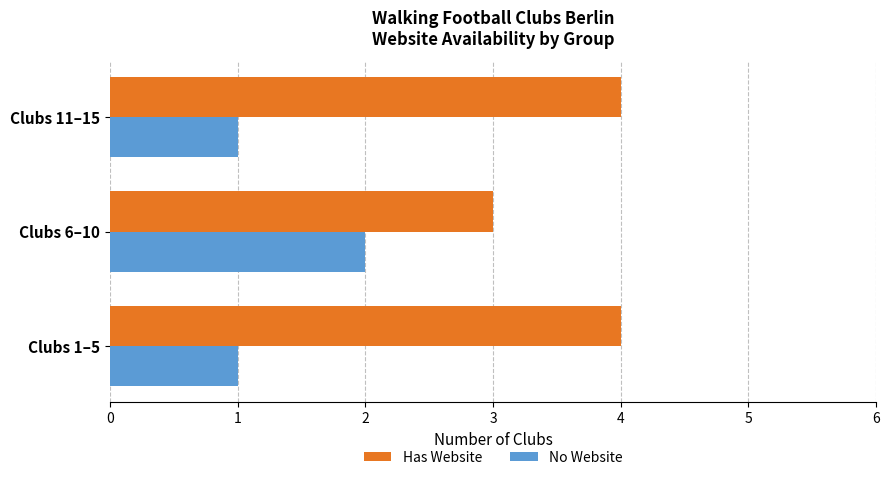

List the series in order of their overall mean, lowest first.

No Website, Has Website